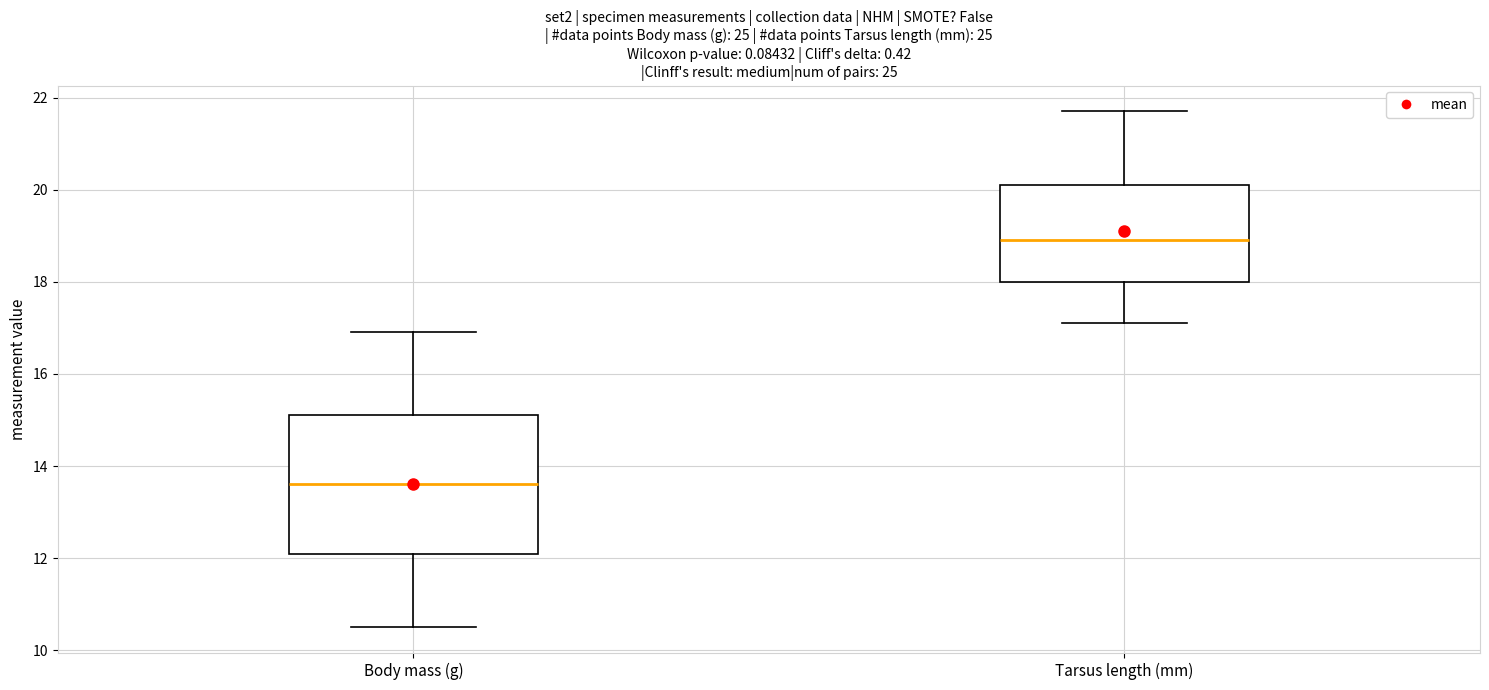

Reading left to right, read every box against the y-axis: the position of its median line, the range the box covers, and the ends of its whiskers. The values are not printed on the chart, so give them approximately, as read against the axis.

Body mass (g): median 13.6, box 12.2 to 15.2, whiskers 10.6 to 17.0
Tarsus length (mm): median 19.0, box 18.0 to 20.2, whiskers 17.2 to 21.8